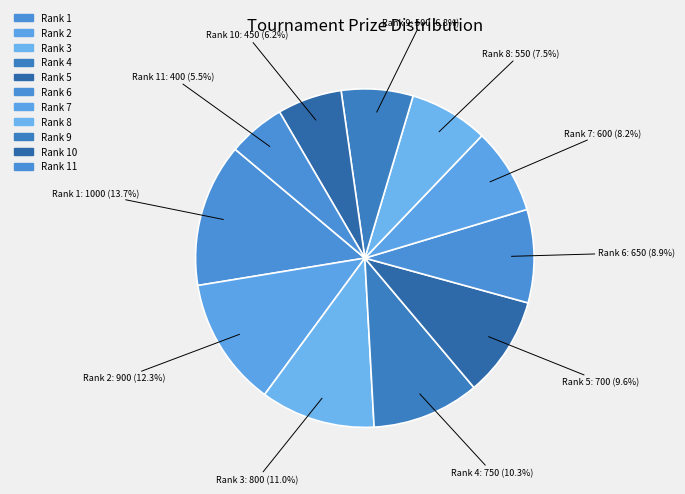

Which slice is the smallest?

11